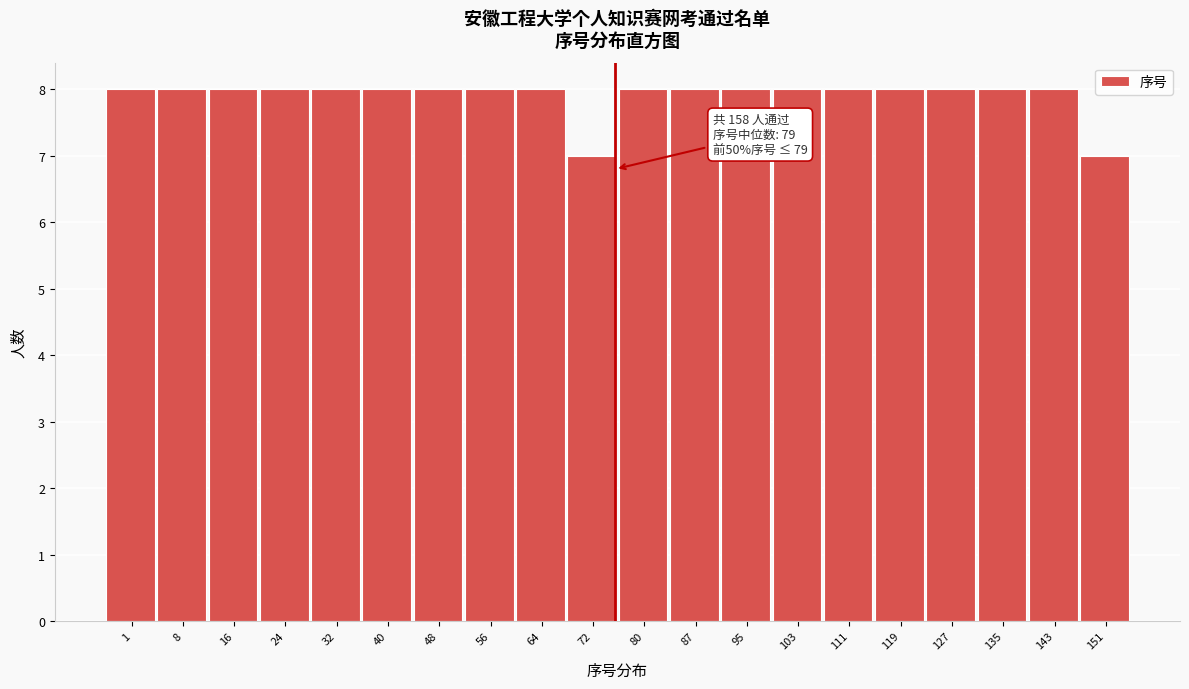

Reading right to left, what are all the values shown in this chart?

151=7	143=8	135=8	127=8	119=8	111=8	103=8	95=8	87=8	80=8	72=7	64=8	56=8	48=8	40=8	32=8	24=8	16=8	8=8	1=8